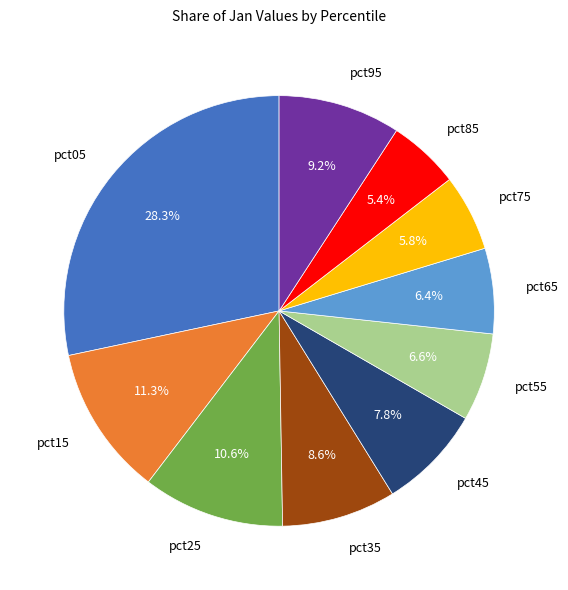

The pct05 slice represents 28% of the pie. True or false?

True